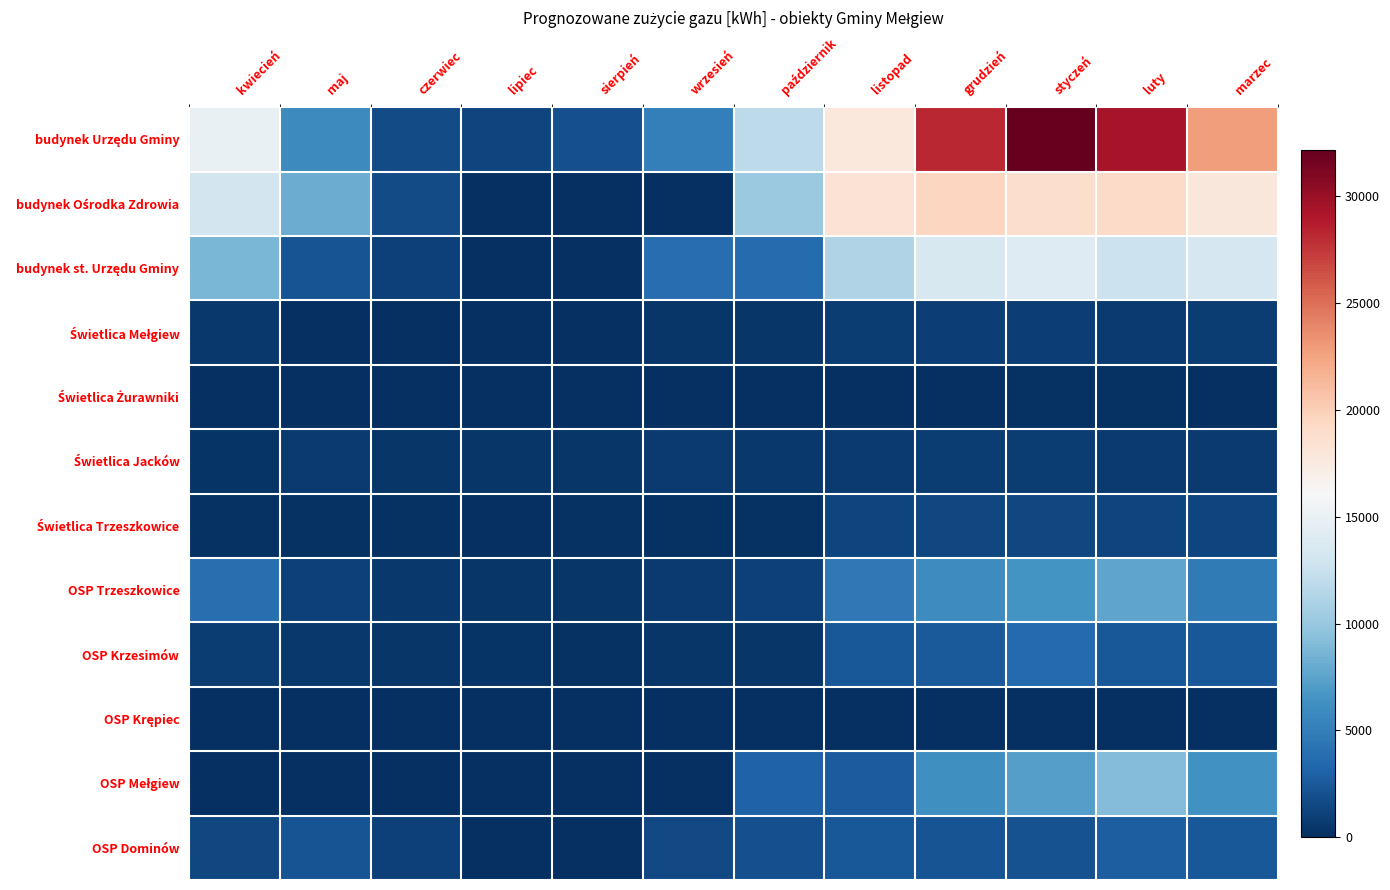

How many data points does each series have?

12